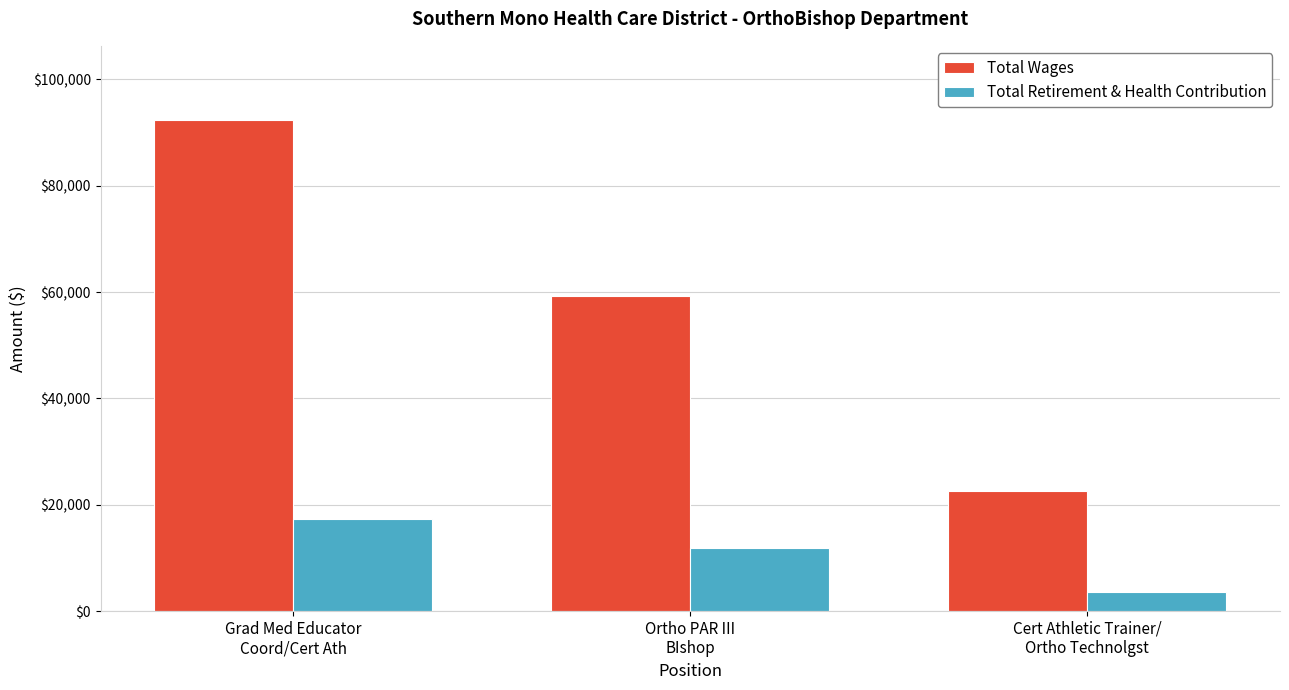

Reading left to right, extract all data points from this chart.

Total Wages: 92431	59161	22608
Total Retirement & Health Contribution: 17260	11791	3667